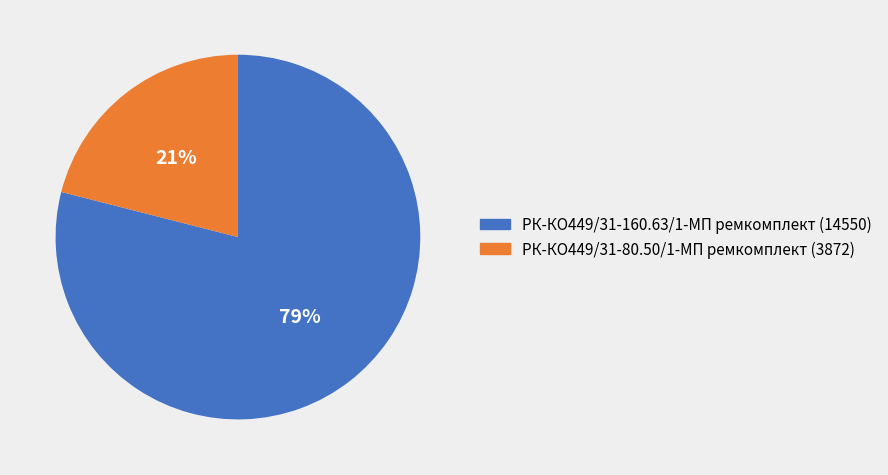

Is the sum of РК-КО449/31-80.50/1-МП ремкомплект and РК-КО449/31-160.63/1-МП ремкомплект greater than half?

Yes